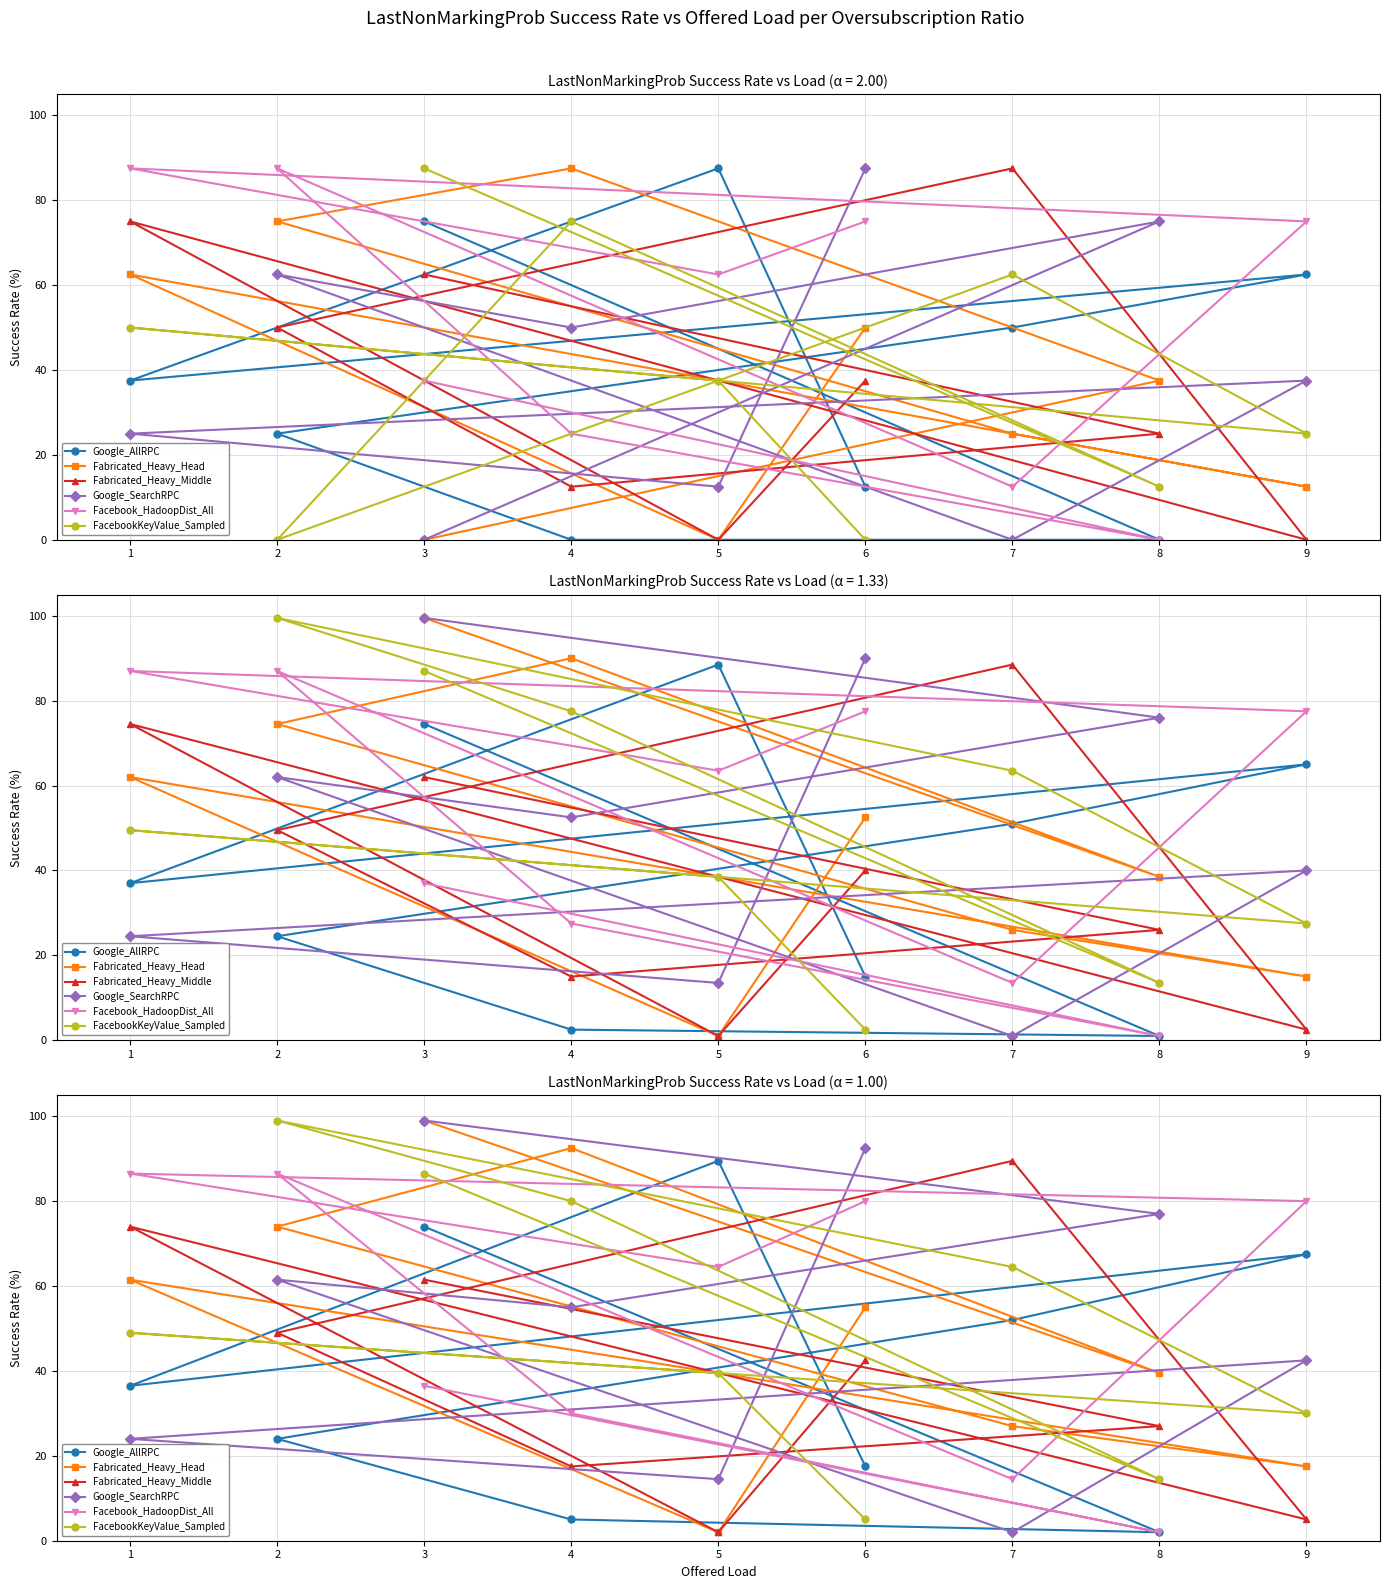

How many intersections are there between Fabricated_Heavy_Middle and Google_SearchRPC?

4